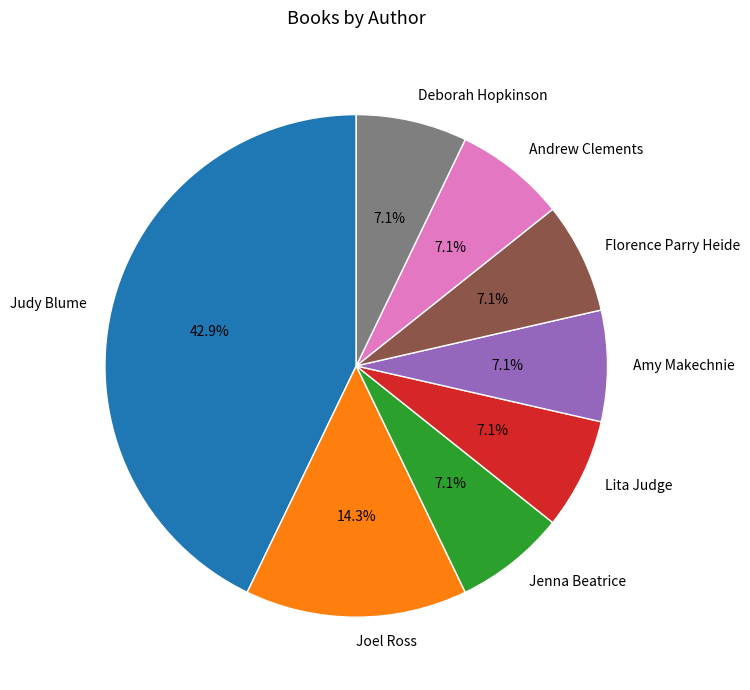

How many slices are in this pie chart?

8